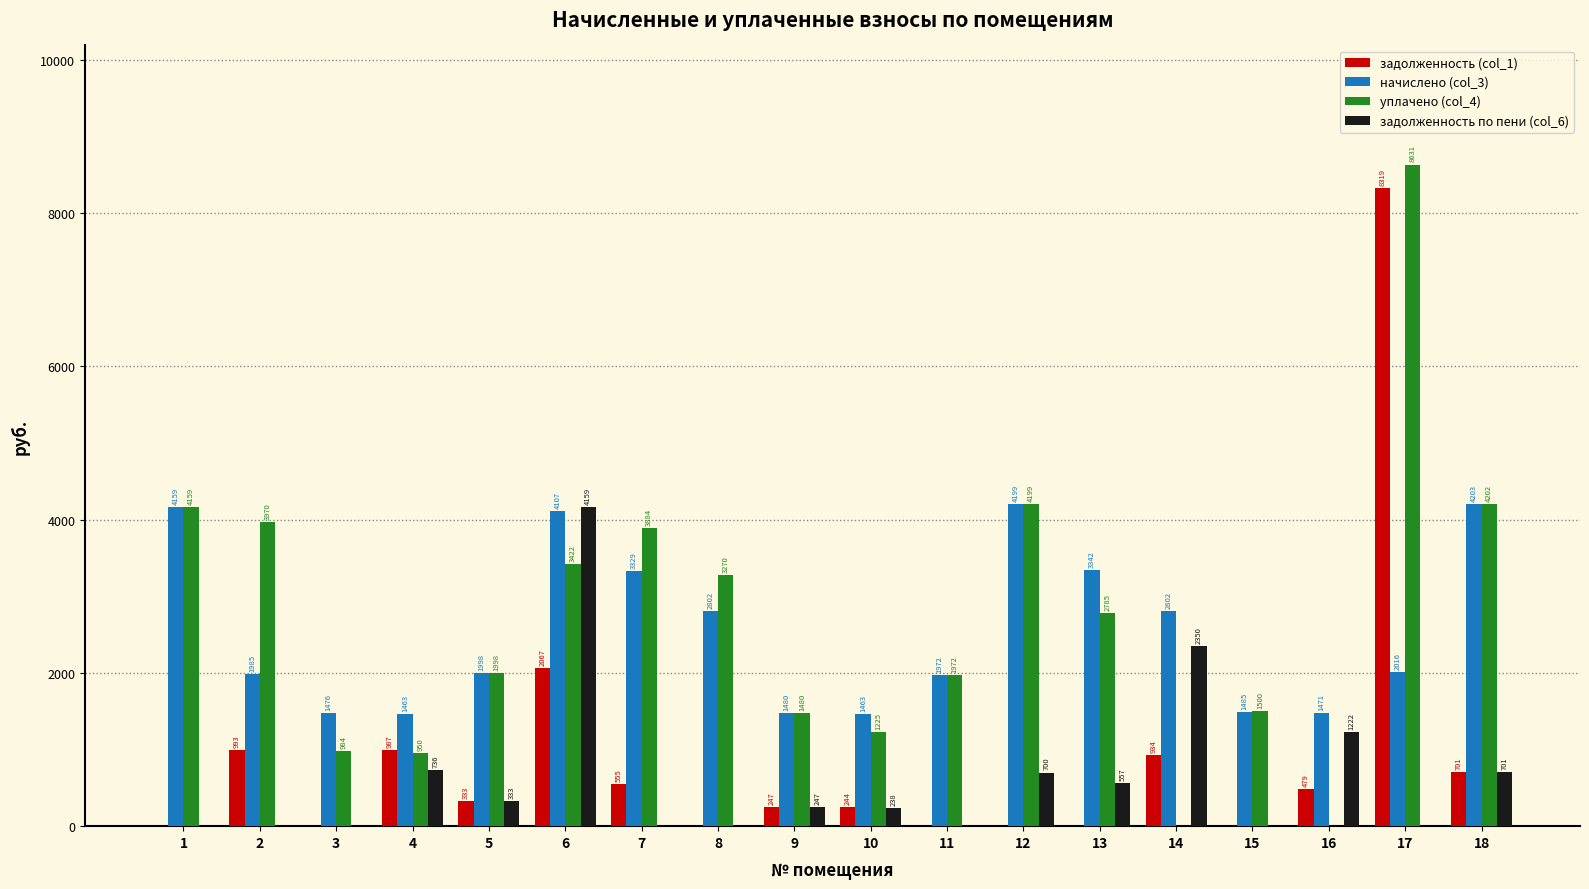

The задолженность по пени (col_6) series shows -2417.9 at 8. True or false?

False